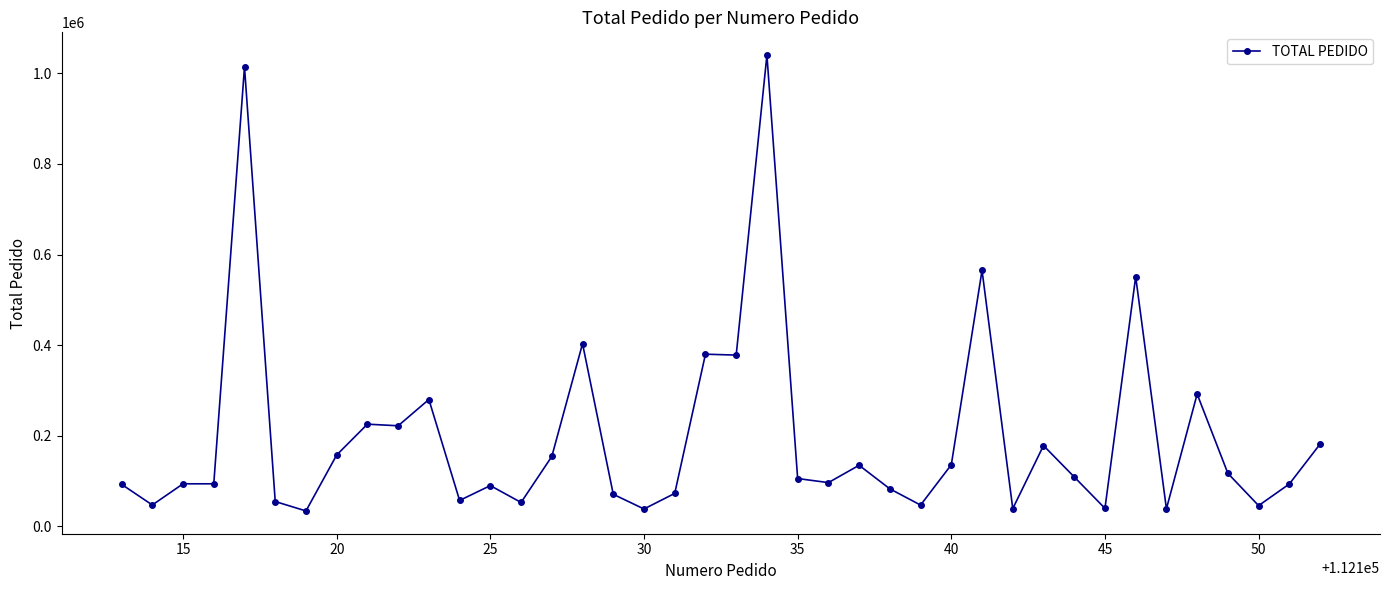

What is the greatest value displayed?

1040000.0